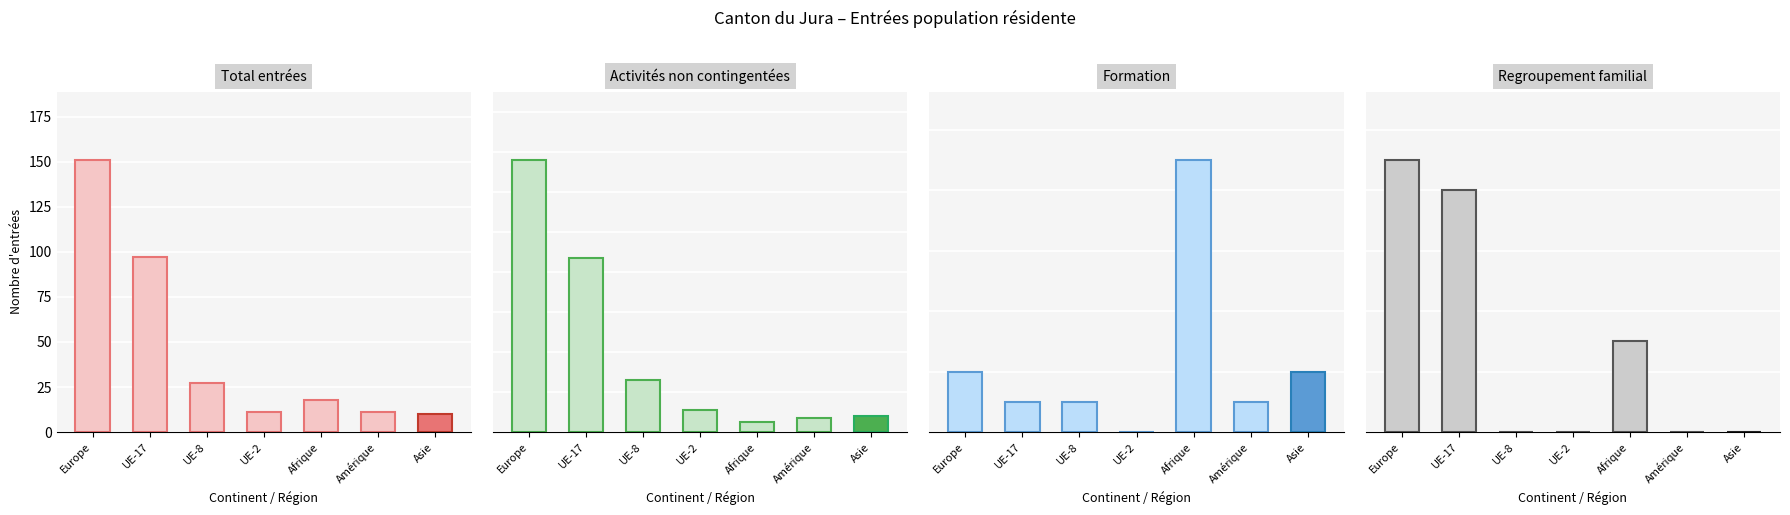

Which series has the largest range (max minus min)?

Total entrées